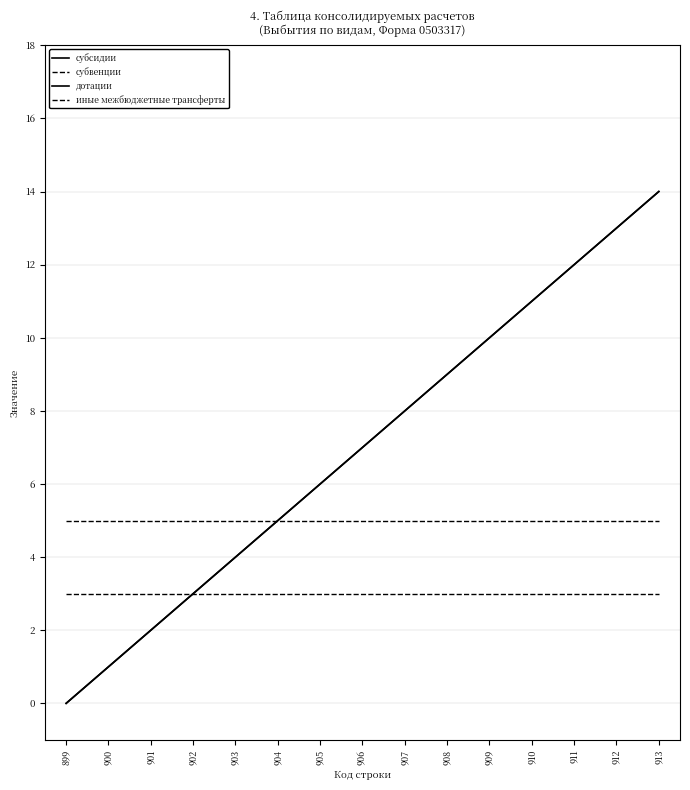

Reading right to left, extract all data points from this chart.

субсидии: 913=14	912=13	911=12	910=11	909=10	908=9	907=8	906=7	905=6	904=5	903=4	902=3	901=2	900=1	899=0
субвенции: 913=5	912=5	911=5	910=5	909=5	908=5	907=5	906=5	905=5	904=5	903=5	902=5	901=5	900=5	899=5
дотации: 913=14	912=13	911=12	910=11	909=10	908=9	907=8	906=7	905=6	904=5	903=4	902=3	901=2	900=1	899=0
иные межбюджетные трансферты: 913=3	912=3	911=3	910=3	909=3	908=3	907=3	906=3	905=3	904=3	903=3	902=3	901=3	900=3	899=3